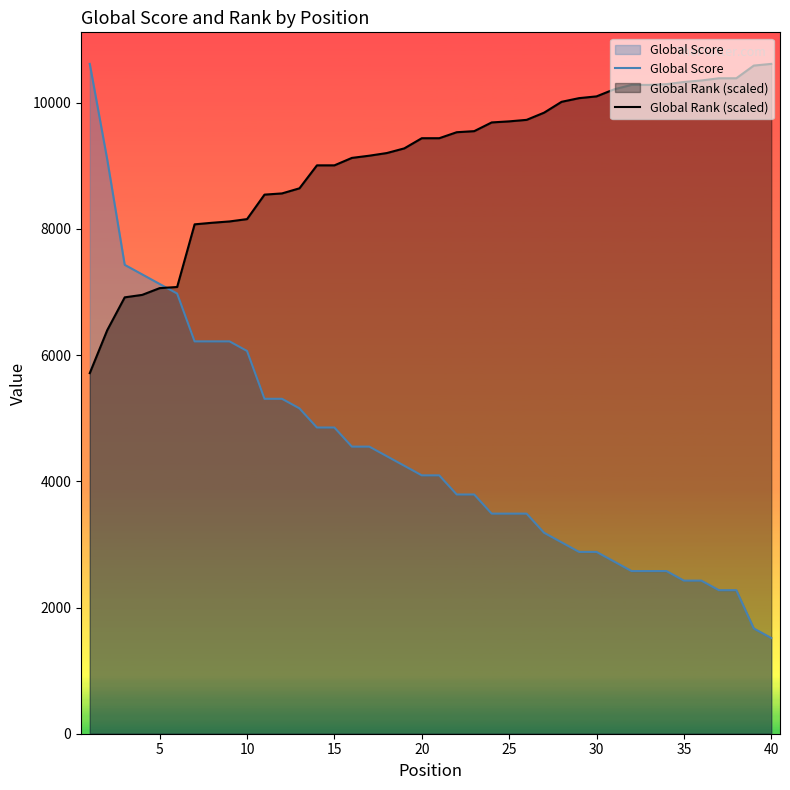

What is the average value of the Global Score series?

4443.6